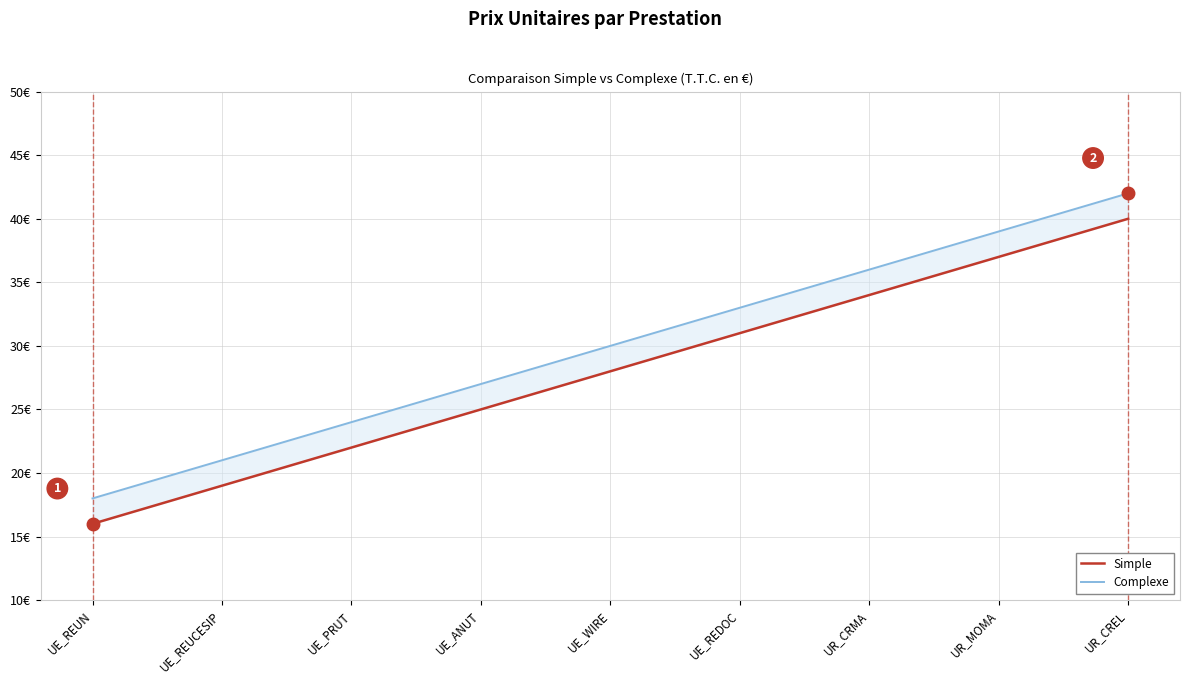

Is the value of Simple at UE_REUCESIP greater than the value of Complexe at UR_MOMA?

No